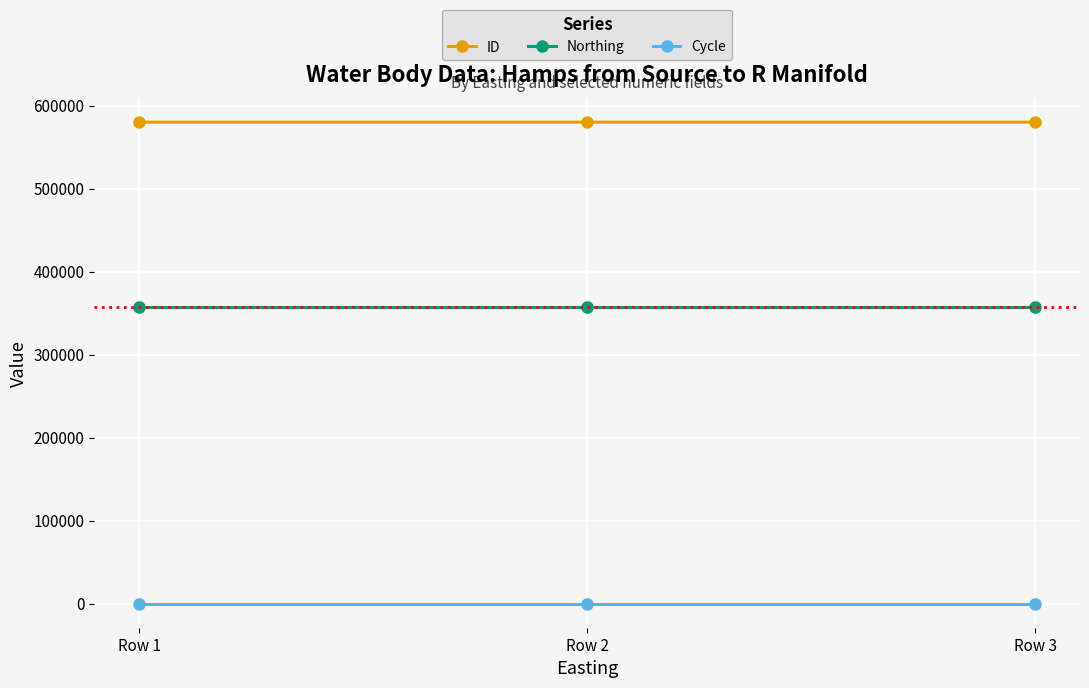

What is the lowest value of the ID series?

580015